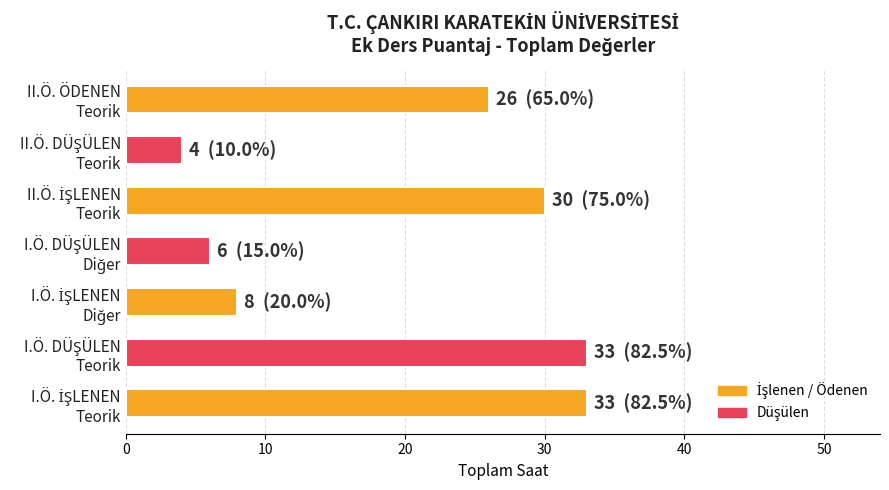

What is the difference between the maximum and minimum values?

29